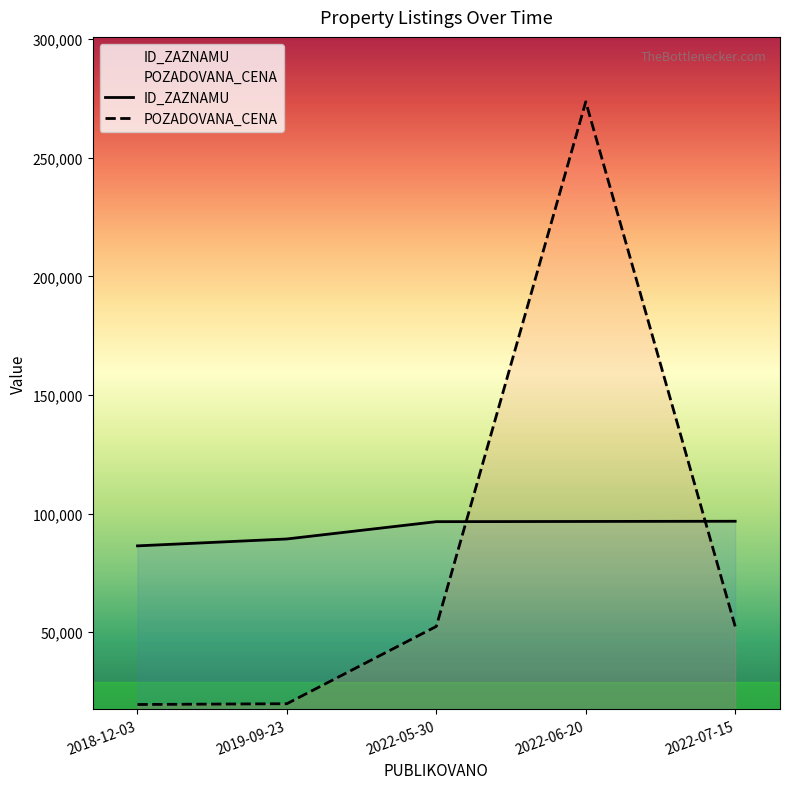

Rank the series at 2022-06-20 from lowest to highest value.

ID_ZAZNAMU, POZADOVANA_CENA